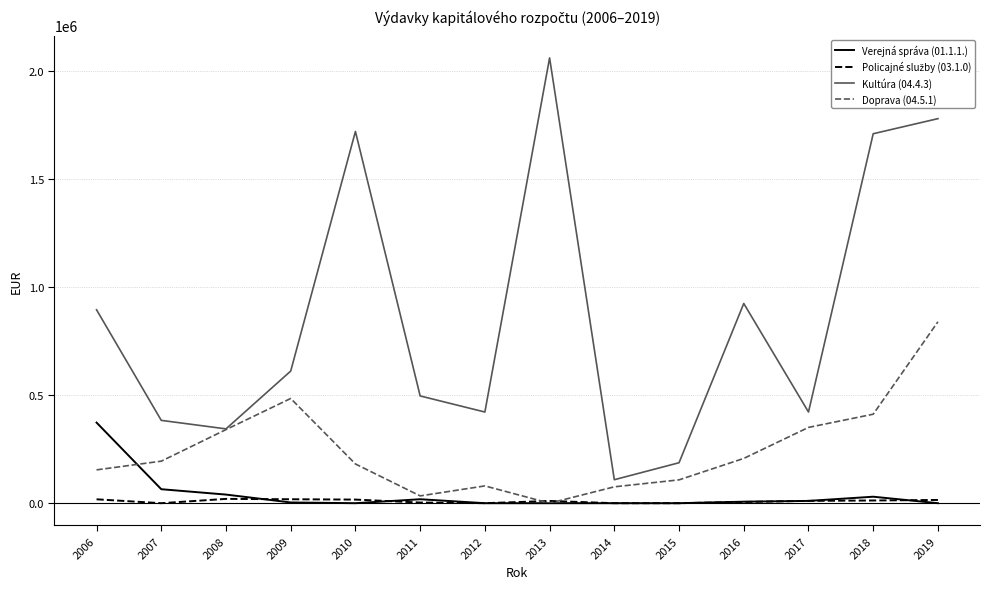

Which series has the largest range (max minus min)?

Kultúra (04.4.3)